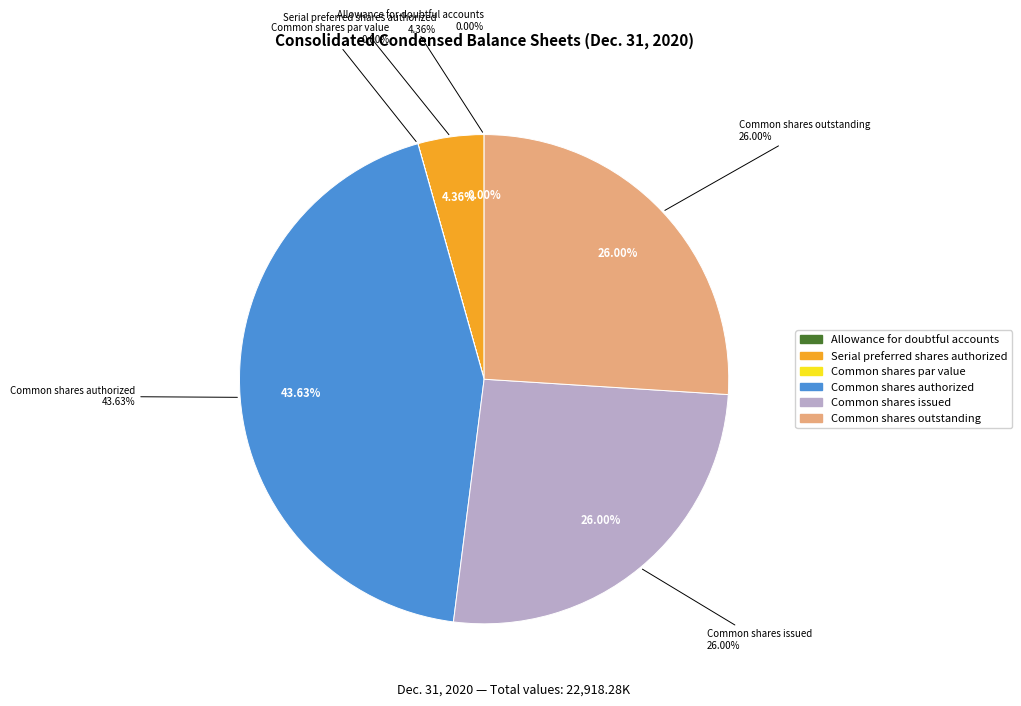

What is the total percentage of Common shares par value and Serial preferred shares authorized?

4.4%